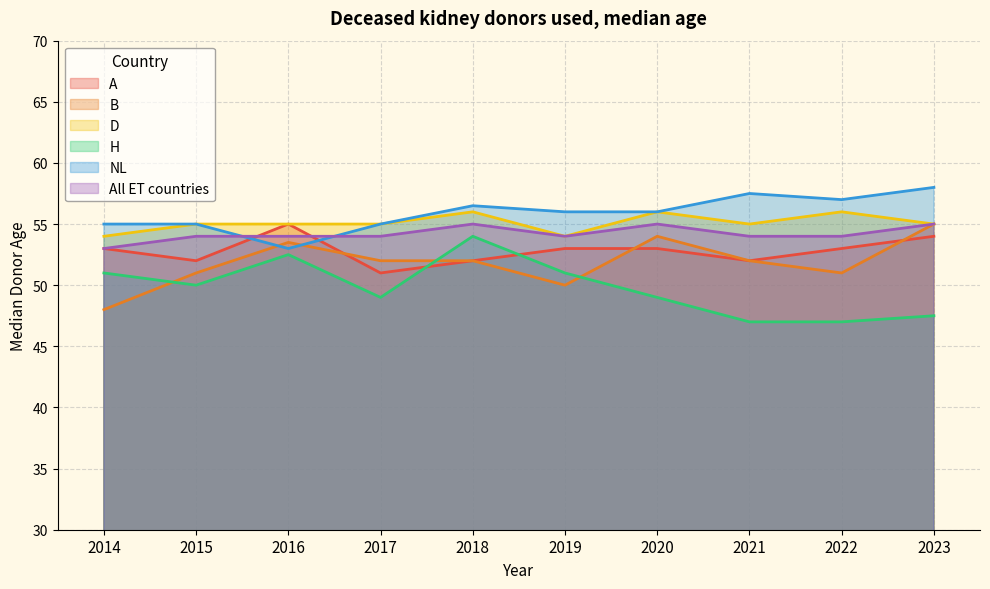

After their last crossing, which series has the higher values: All ET countries or A?

All ET countries